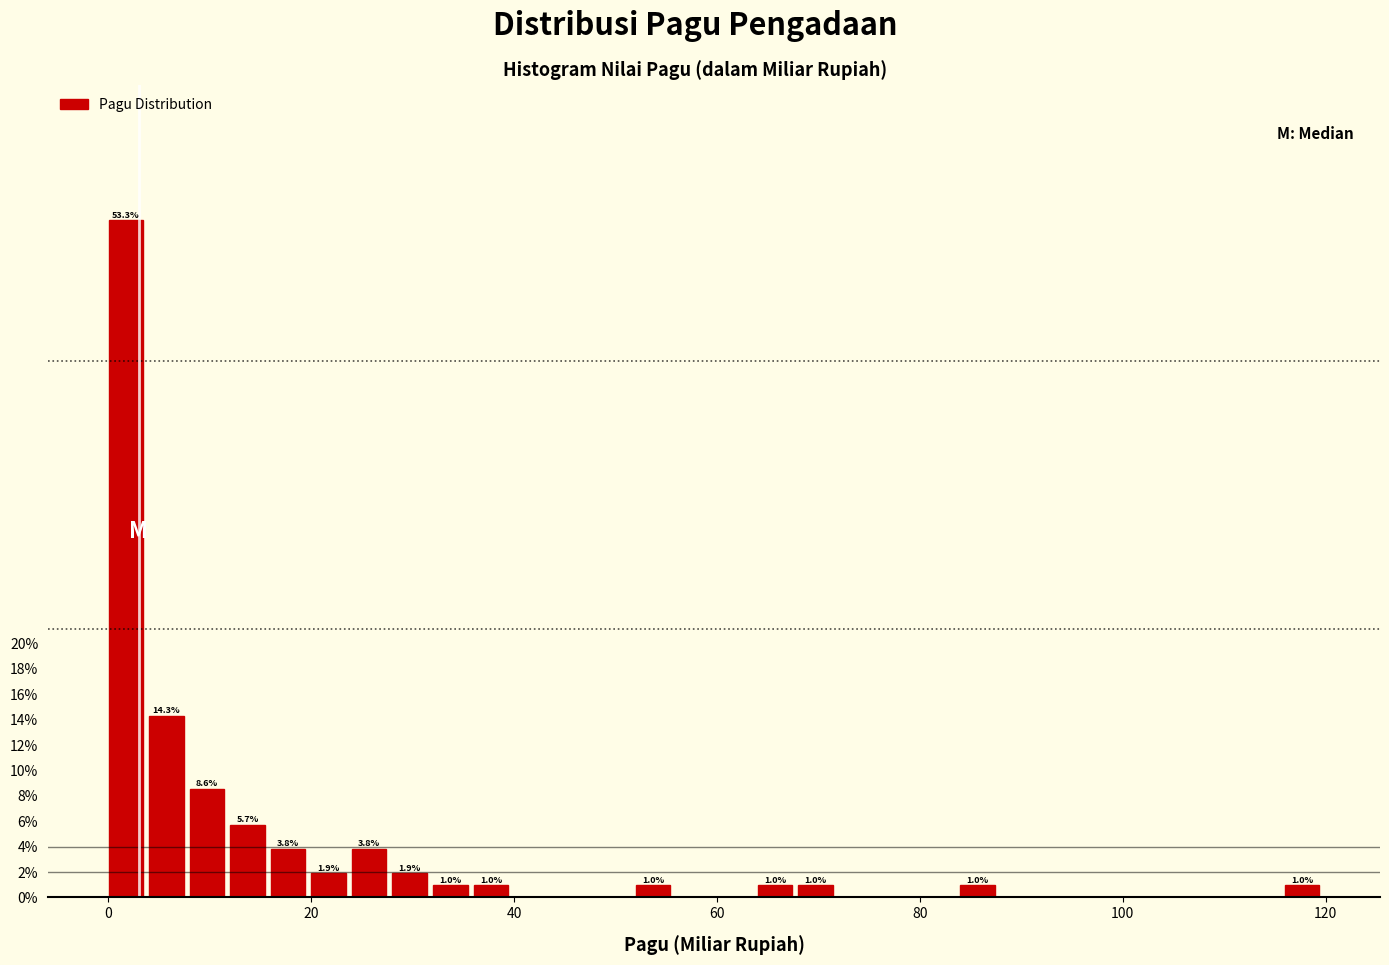

Read against the x-axis, roughly where is the centre of the tallest bar?

2